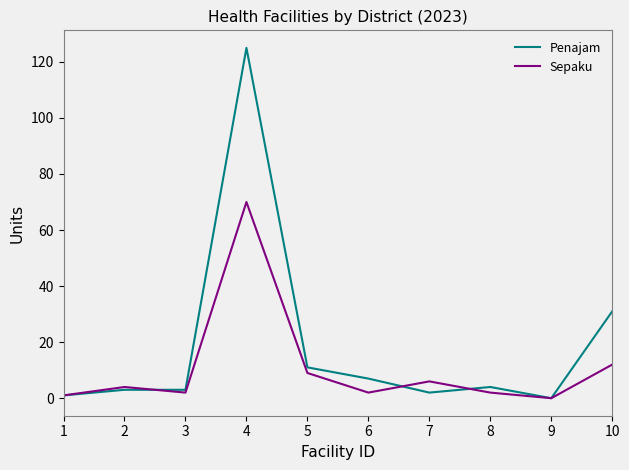

Reading left to right, what are all the values shown in this chart?

Penajam: 1	3	3	125	11	7	2	4	0	31
Sepaku: 1	4	2	70	9	2	6	2	0	12